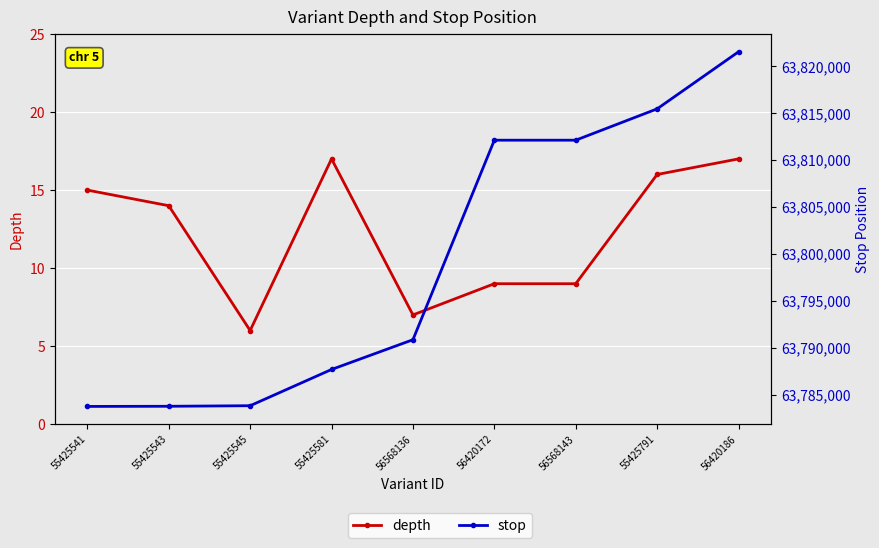

Reading left to right, what are all the values shown in this chart?

depth: 55425541=15	55425543=14	55425545=6	55425581=17	56568136=7	56420172=9	56568143=9	55425791=16	56420186=17
stop: 55425541=63783745	55425543=63783761	55425545=63783821	55425581=63787685	56568136=63790859	56420172=63812138	56568143=63812138	55425791=63815479	56420186=63821566